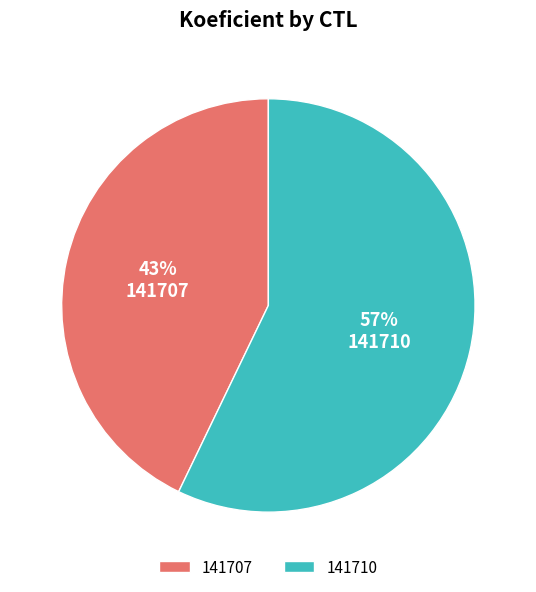

The 141710 slice represents 43% of the pie. True or false?

False